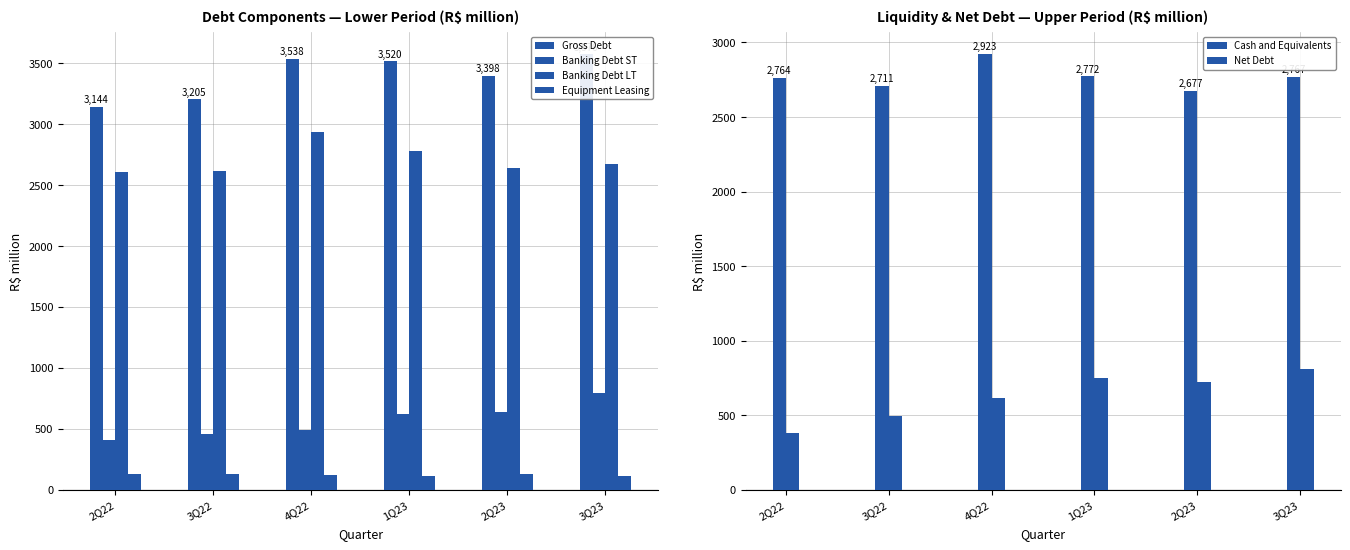

What is the label of the 6th bar from the left?

3Q23